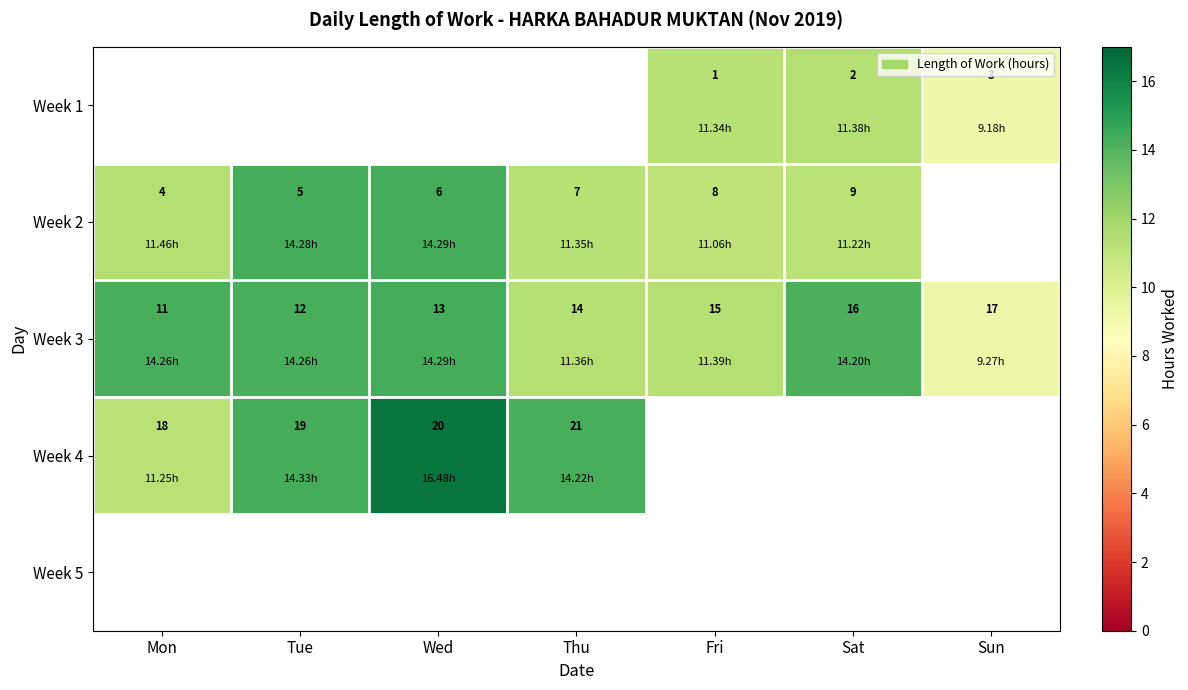

Which has a higher value, Thu or Sat?

Sat